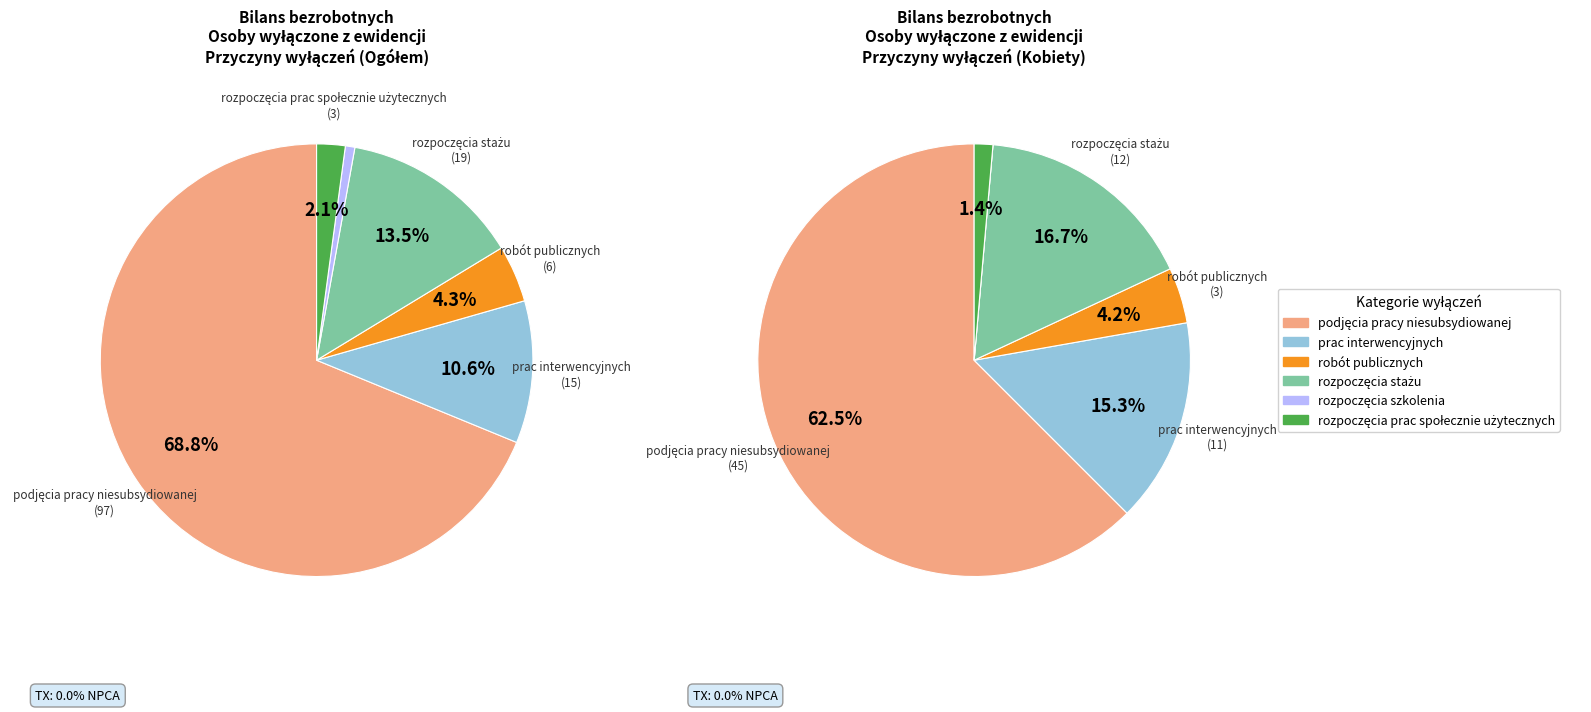

Which category has the biggest portion of the pie?

podjęcia pracy niesubsydiowanej